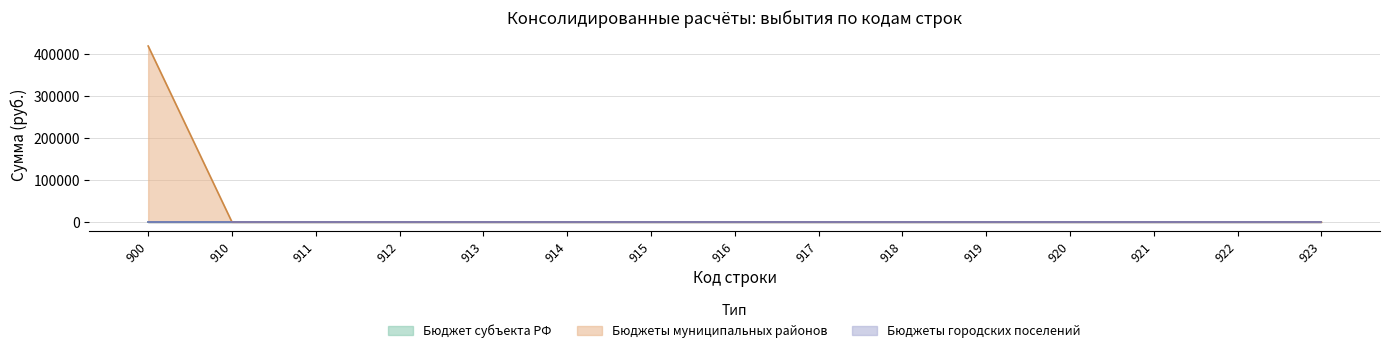

True or false: Бюджет субъекта РФ has a value of 0 at 923.

True